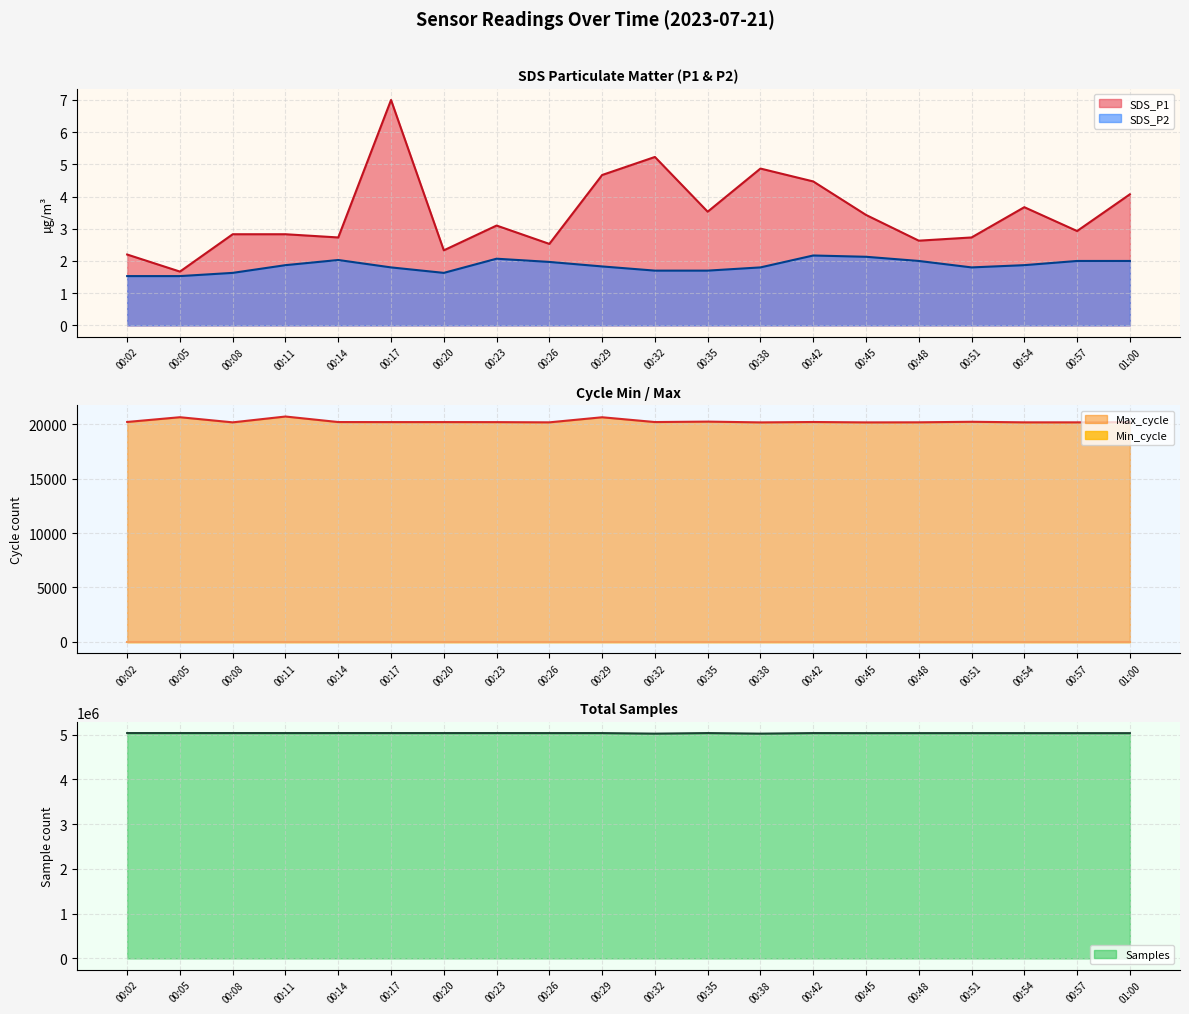

What is the difference between the Samples values at 00:02 and 00:17?

249